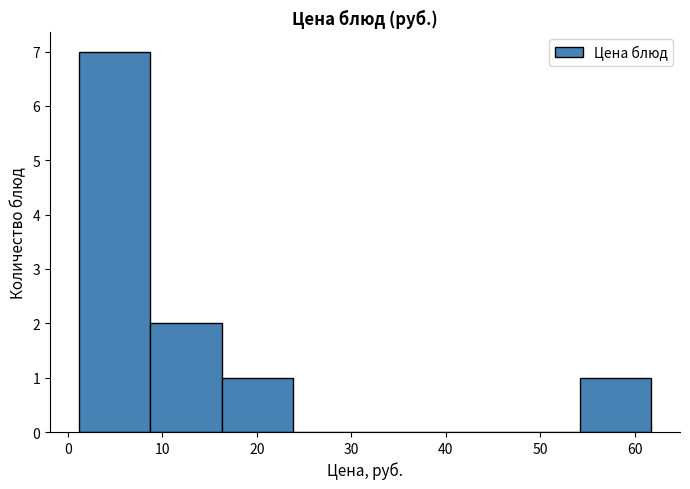

How tall is the bar that spans 1 to 9 on the x-axis? Neither the bar edges nor the heights are printed on the chart, so give them approximately, as read against the axes.

7